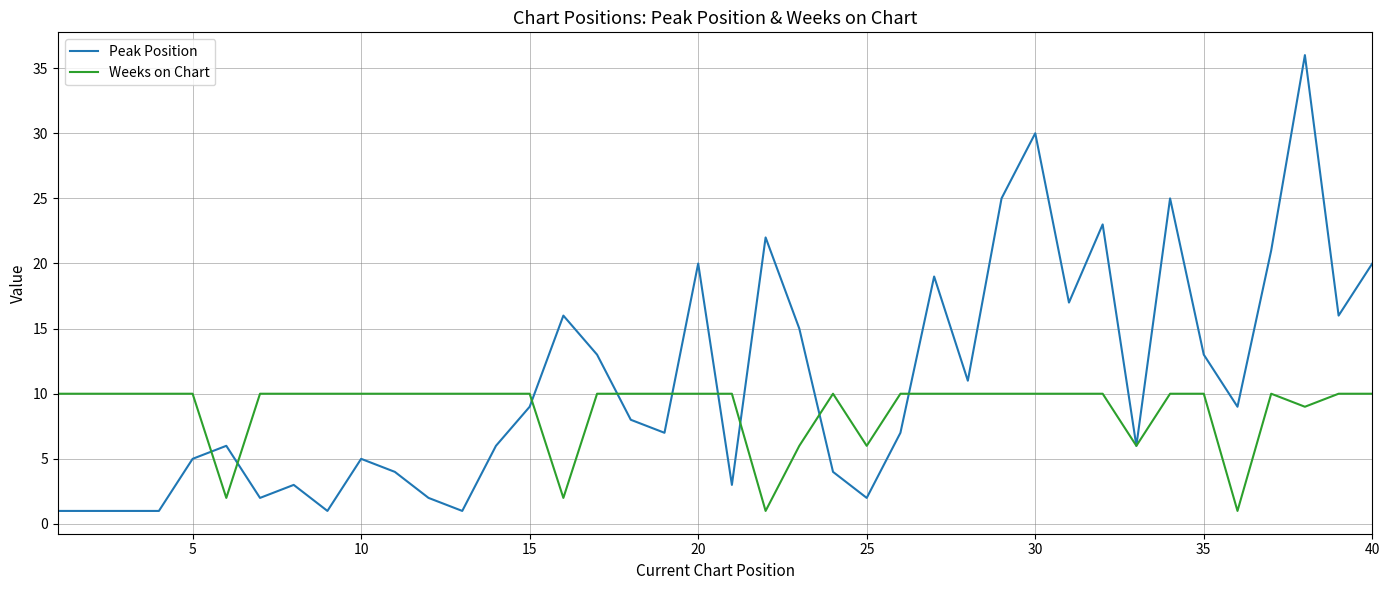

Which series has the largest total across all categories?

Peak Position